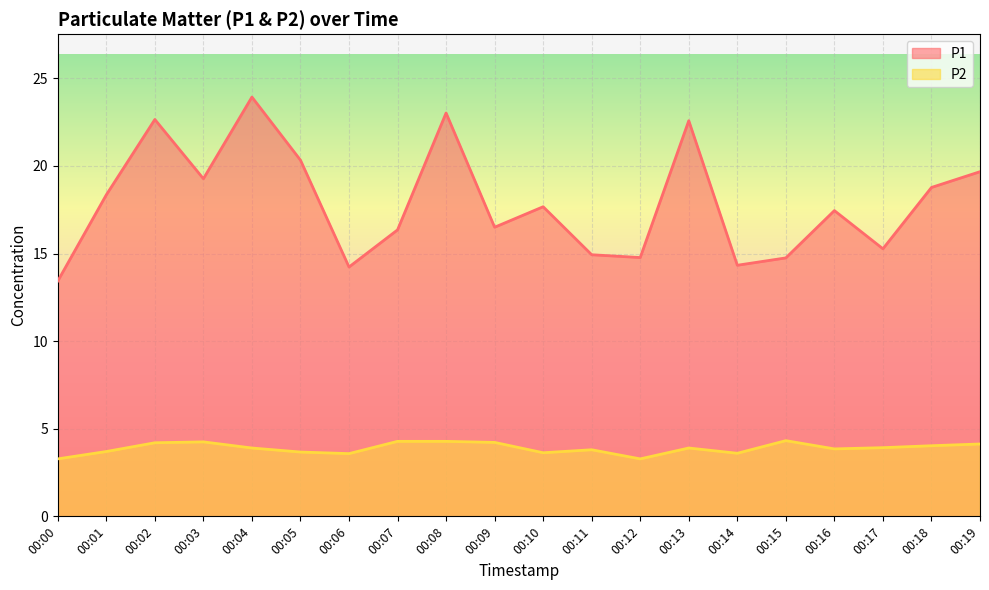

What is the sum of all P1 values?

358.2